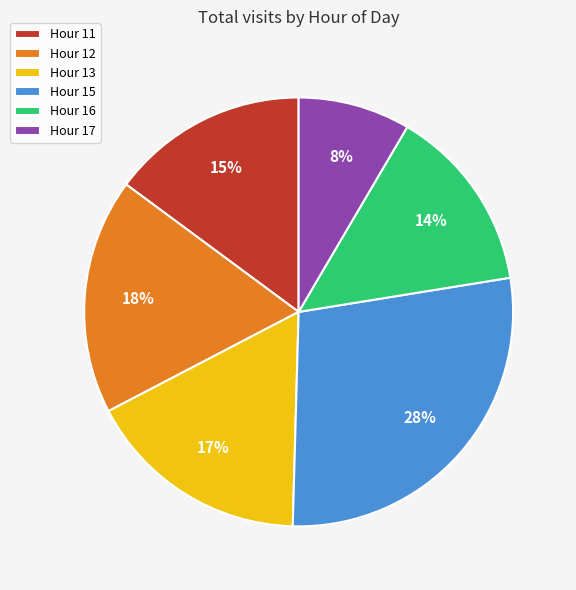

How many slices are in this pie chart?

6